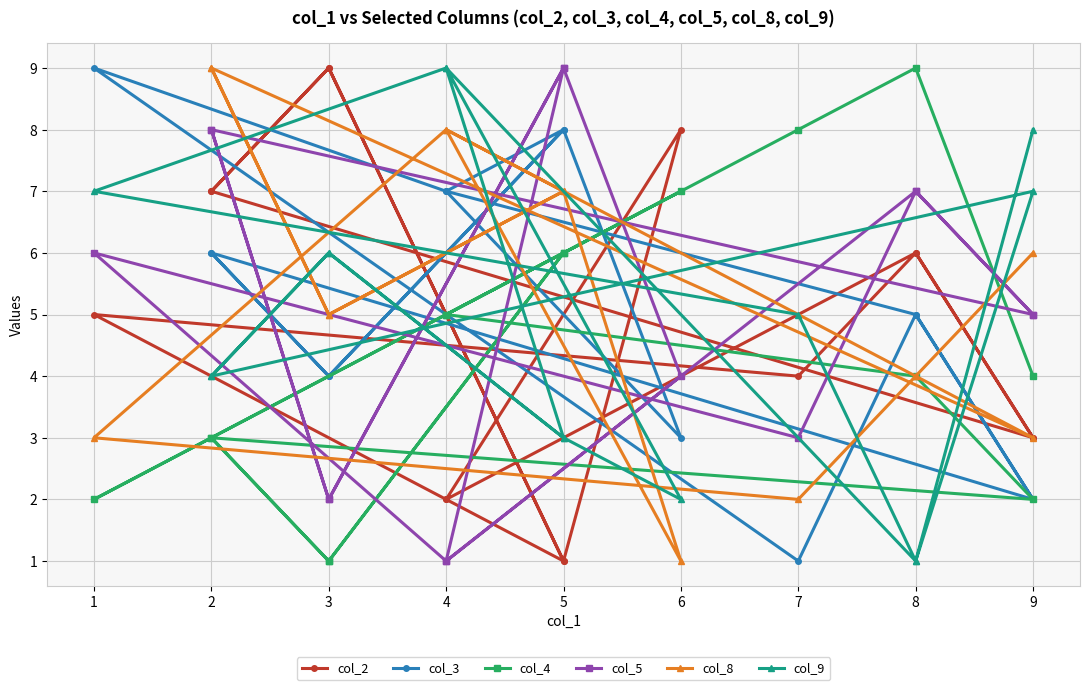

How many interior local valleys does the col_4 series have?

4